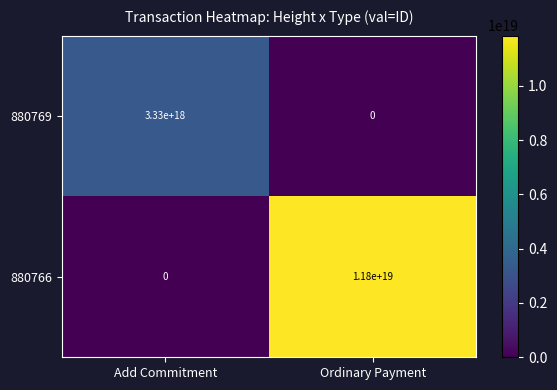

Which series changed the most between Add Commitment and Ordinary Payment?

880766